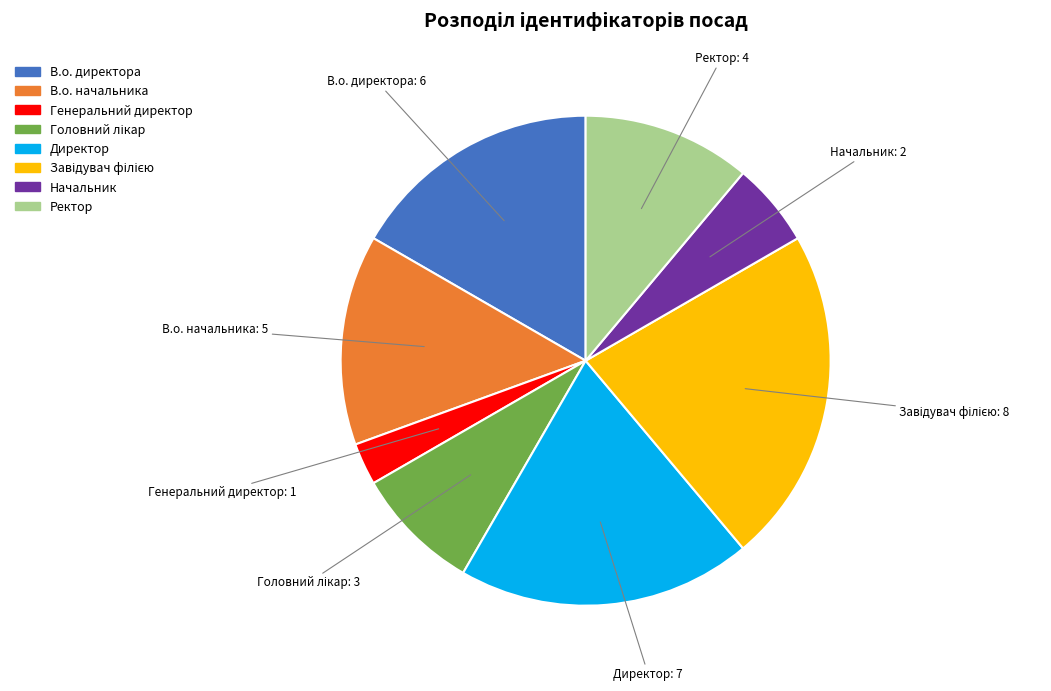

What is the smallest slice in the pie chart?

Генеральний директор